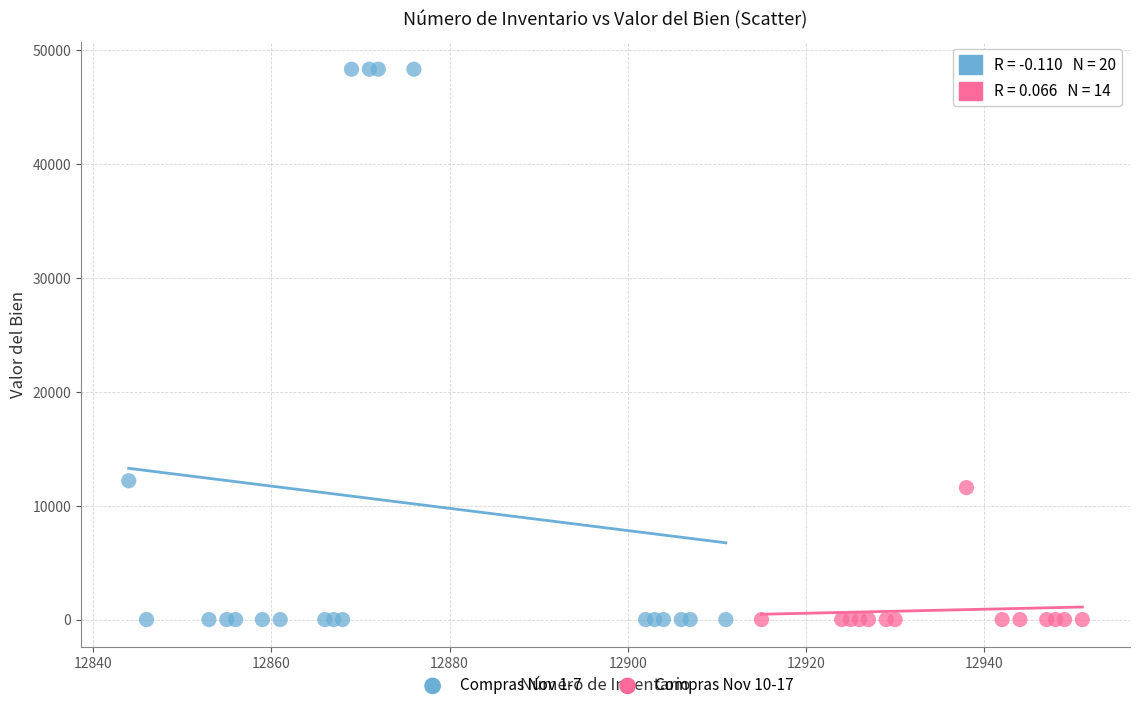

Which series has the largest Y range (max minus min)?

Compras Nov 1-7